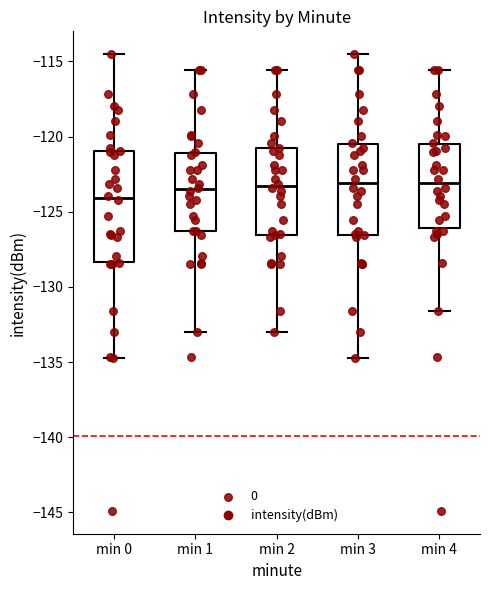

Which box has the lowest median line?

min 0